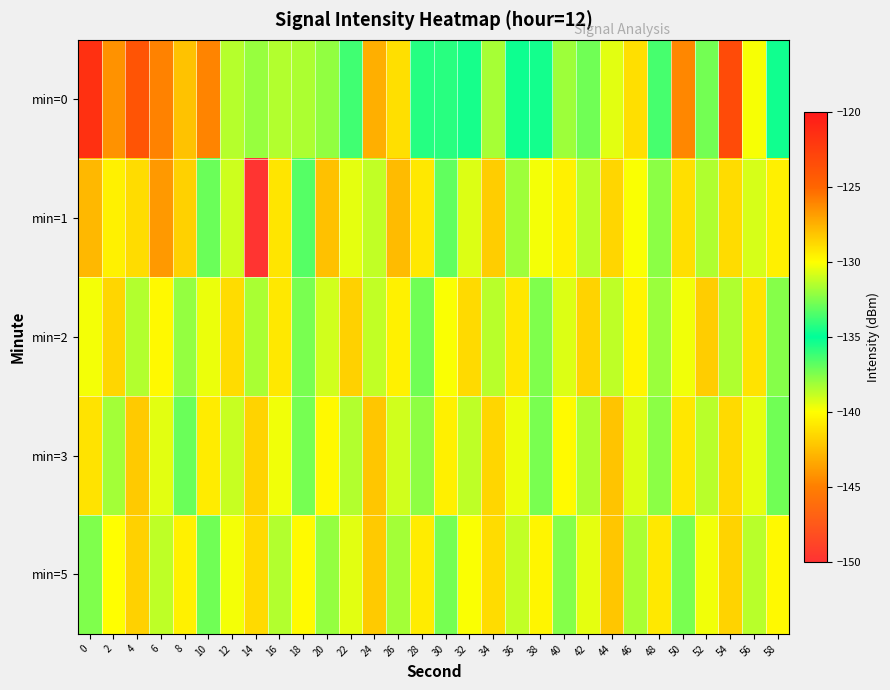

What is the difference between the highest and lowest values at 30?

6.3